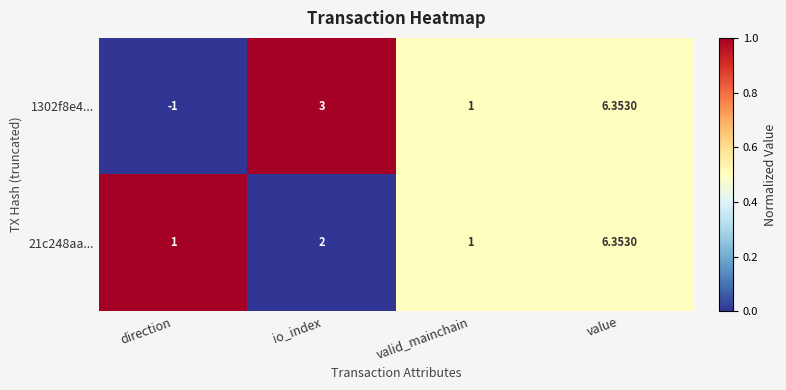

At io_index, list the series in order from largest to smallest.

1302f8e4..., 21c248aa...